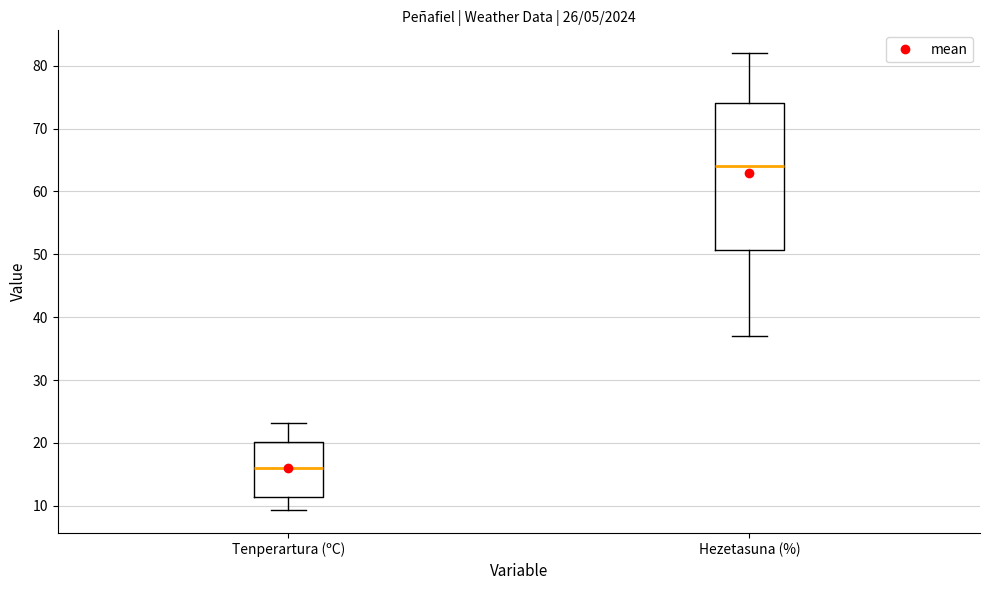

Reading left to right, transcribe this box plot: for each box, give where its median line is, the range the box spans, and where its two whiskers end, as read against the y-axis. The values are not printed on the chart, so give them approximately, as read against the axis.

Tenperartura (ºC): median 16, box 11 to 20, whiskers 9 to 23
Hezetasuna (%): median 64, box 51 to 74, whiskers 37 to 82